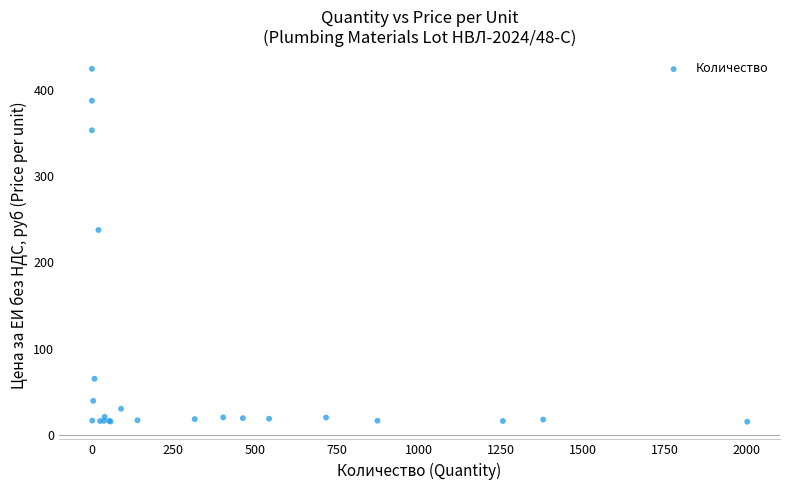

What Y value in the scatter plot is closest to 219?

237.4